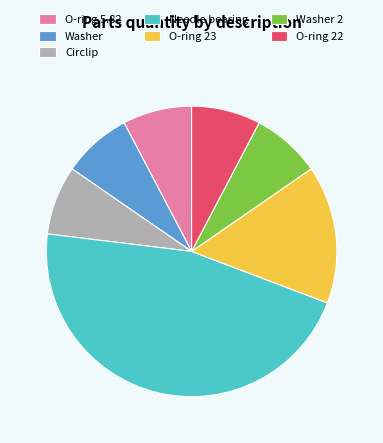

Is there any slice that represents more than half of the pie?

No